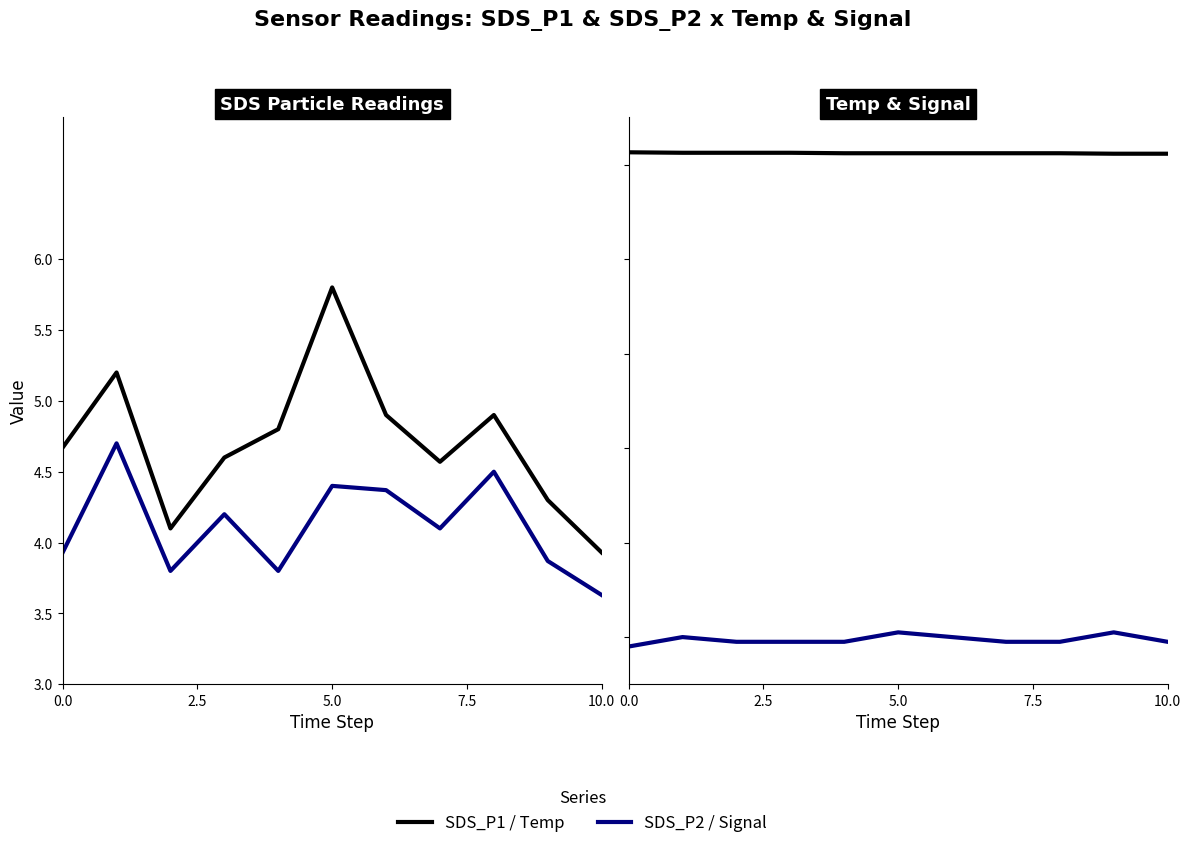

What is the difference between the maximum and second lowest values in the SDS_P2 series?

0.9